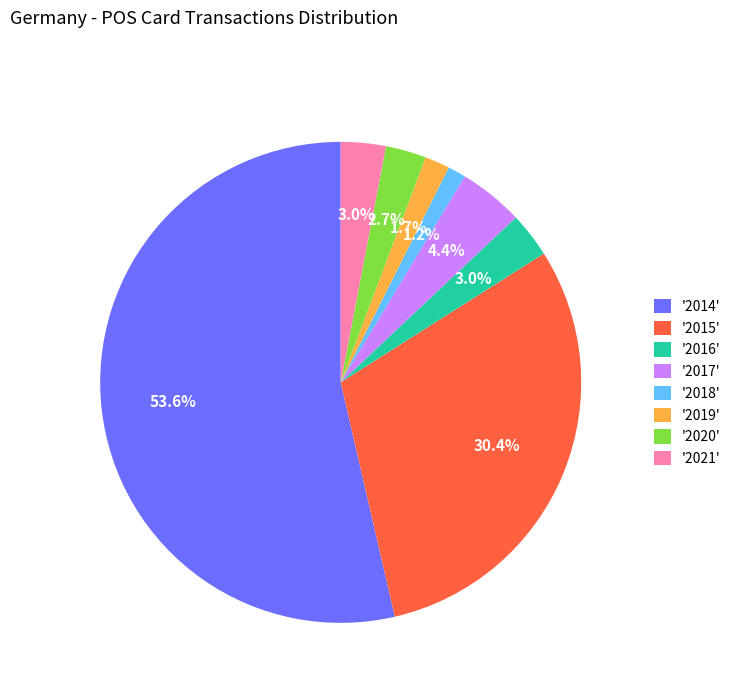

Which has a higher value, '2020' or '2019'?

'2020'